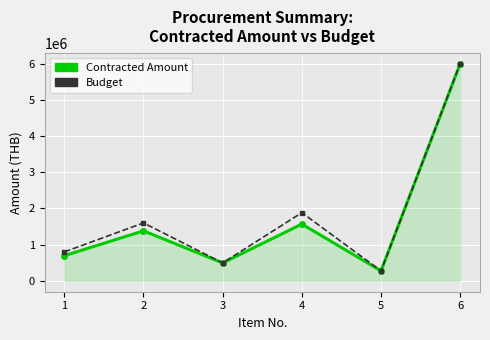

List the labels in order of Budget value, smallest first.

5, 3, 1, 2, 4, 6